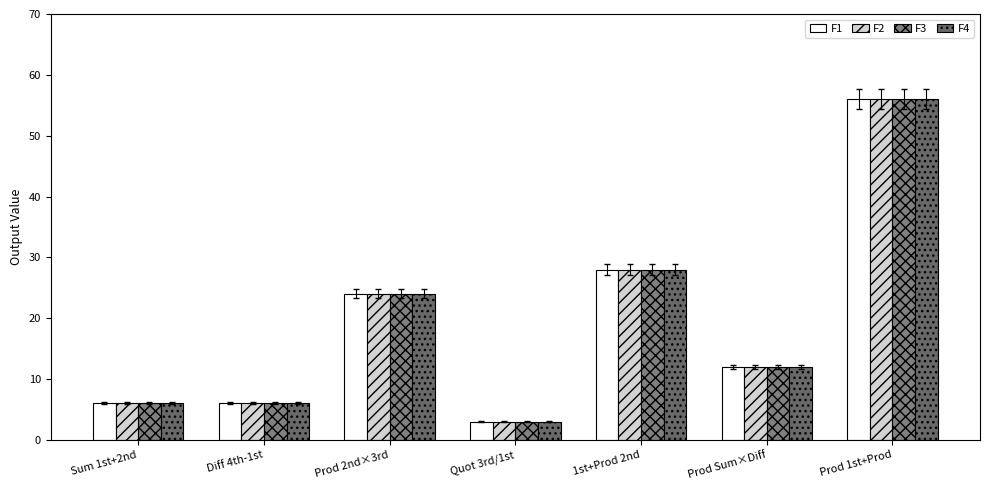

At which label does F4 first exceed 12?

Prod 2nd×3rd